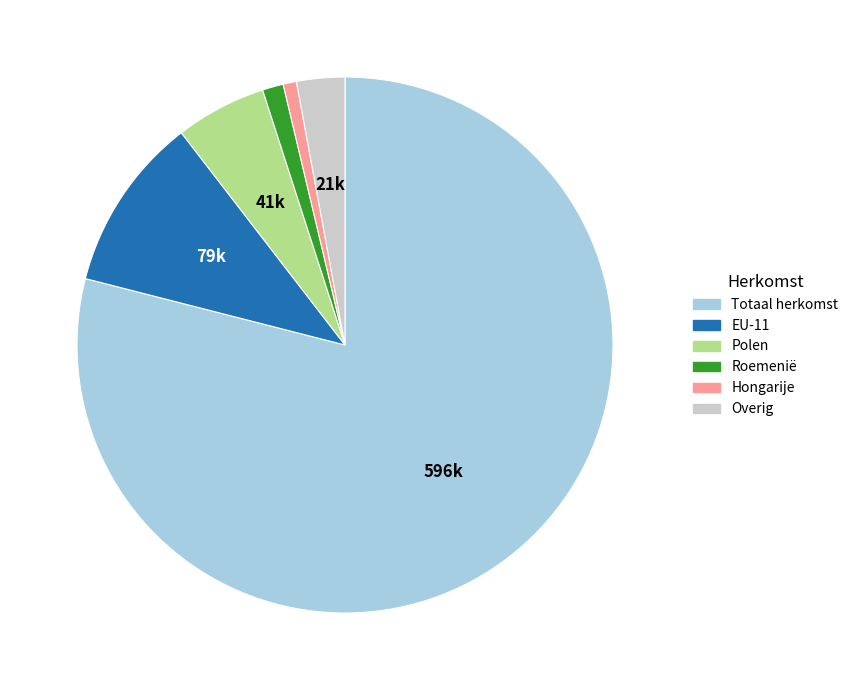

What is the largest slice in the pie chart?

Totaal herkomst